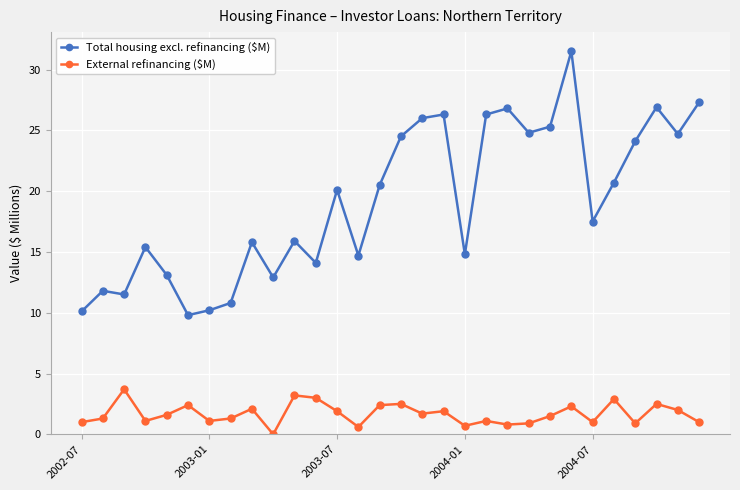

True or false: Total housing excl. refinancing ($M) has more than 0 points higher than both neighbors.

True